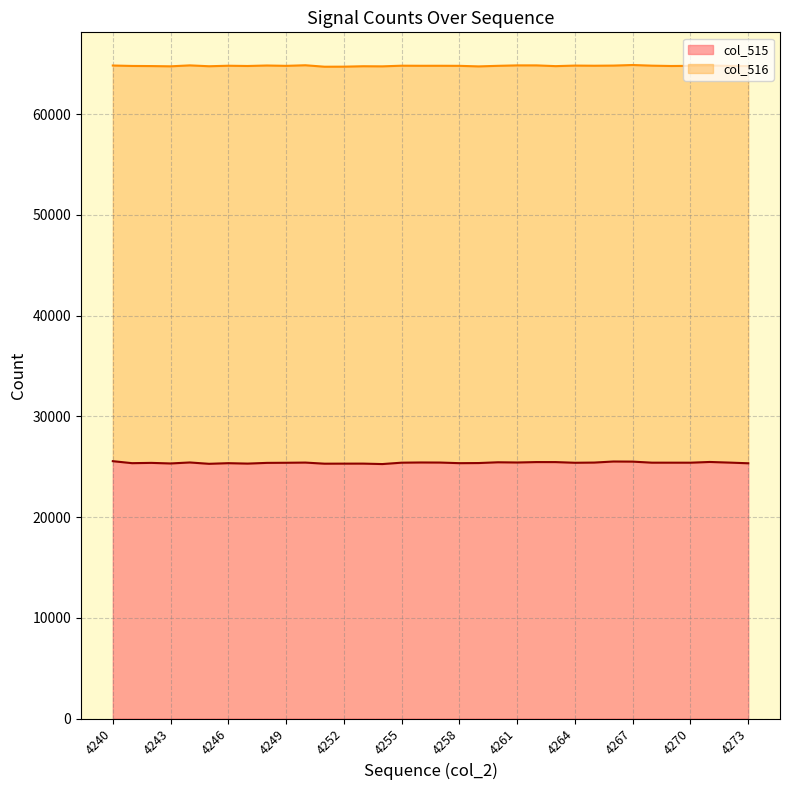

Does the chart display data point markers on the line(s)?

No